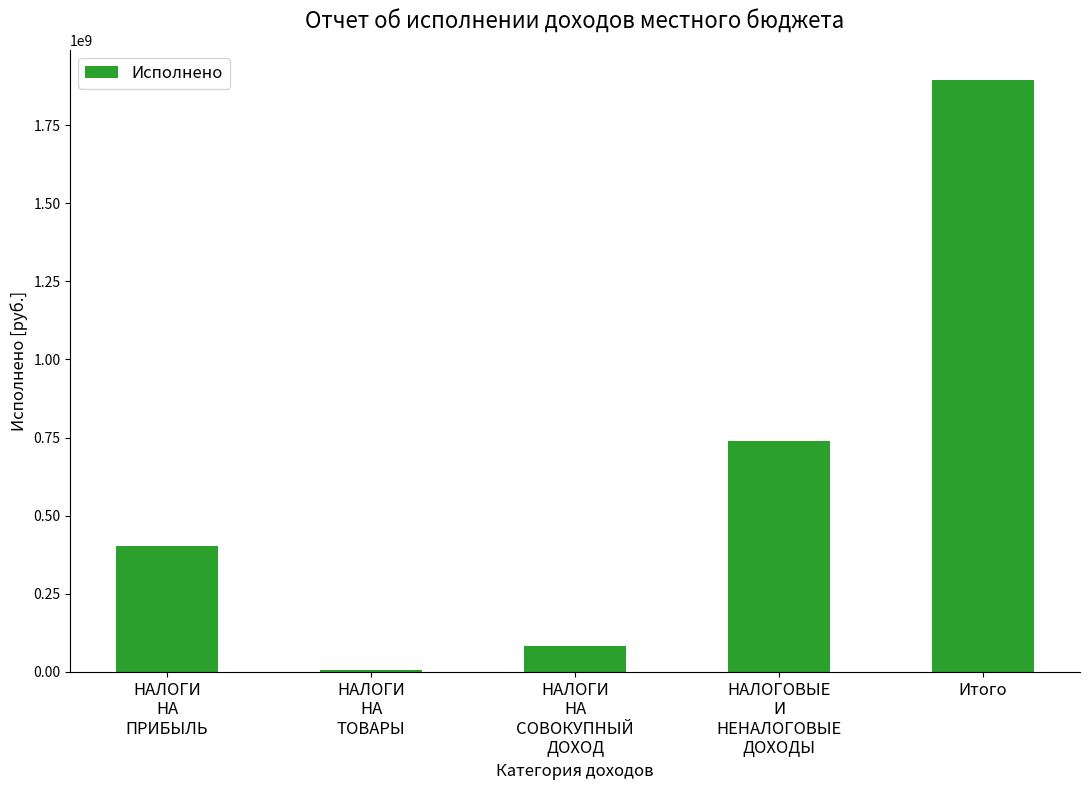

How many data points are less than 401841537?

2